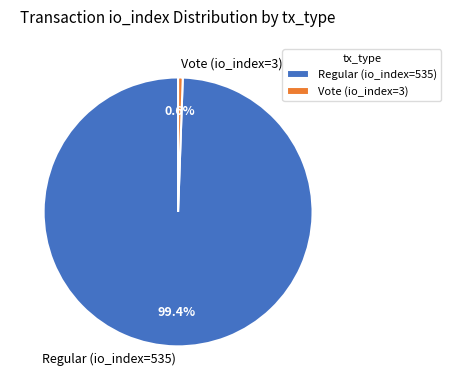

To the nearest percent, what is the difference between the Vote (io_index=3) and Regular (io_index=535) slice percentages?

99%